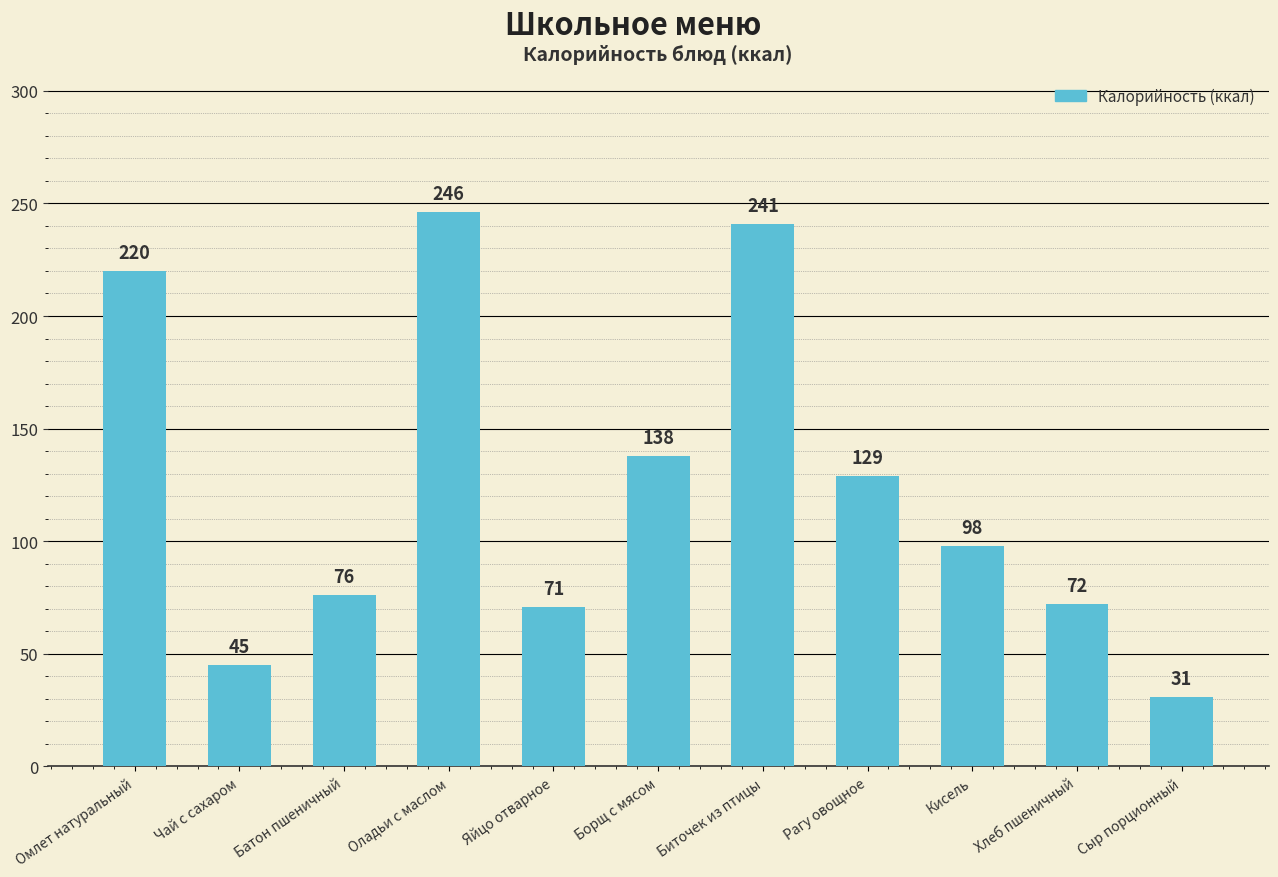

At which label is the value closest to 138?

Борщ с мясом